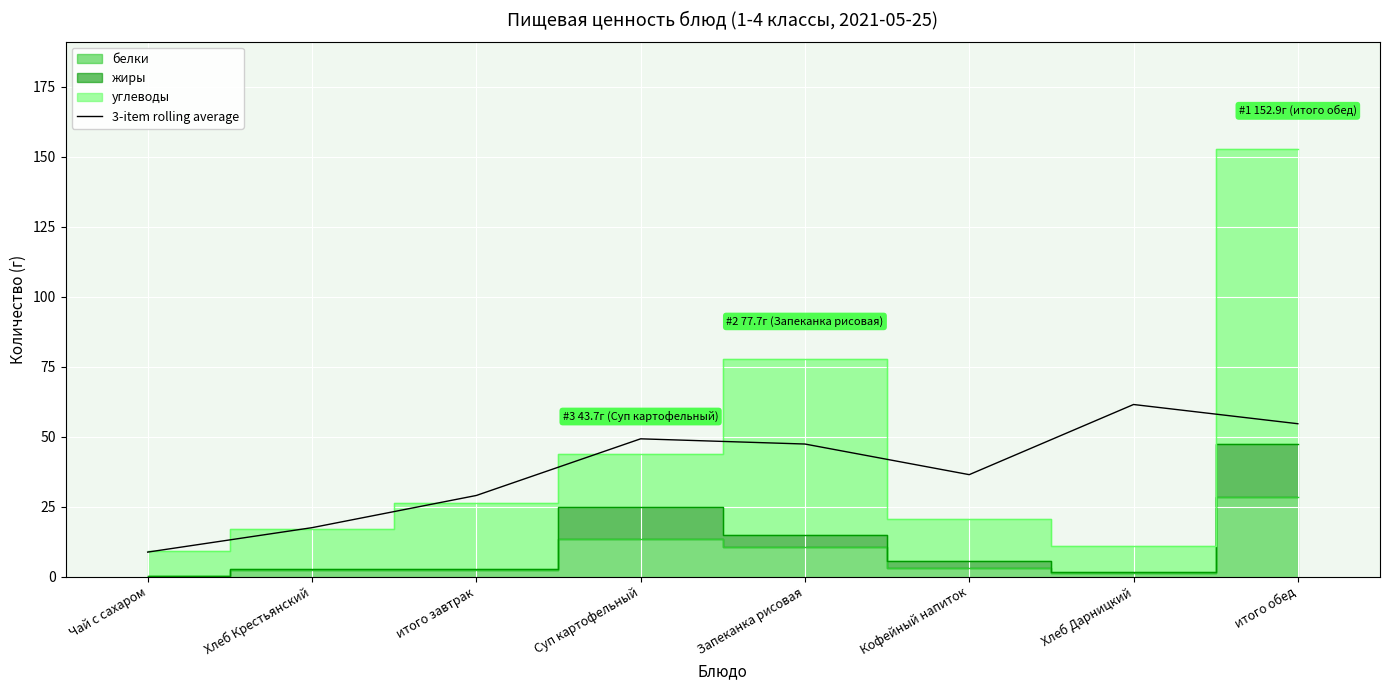

Which category has the lowest value in the 3-item rolling average series?

Чай с сахаром